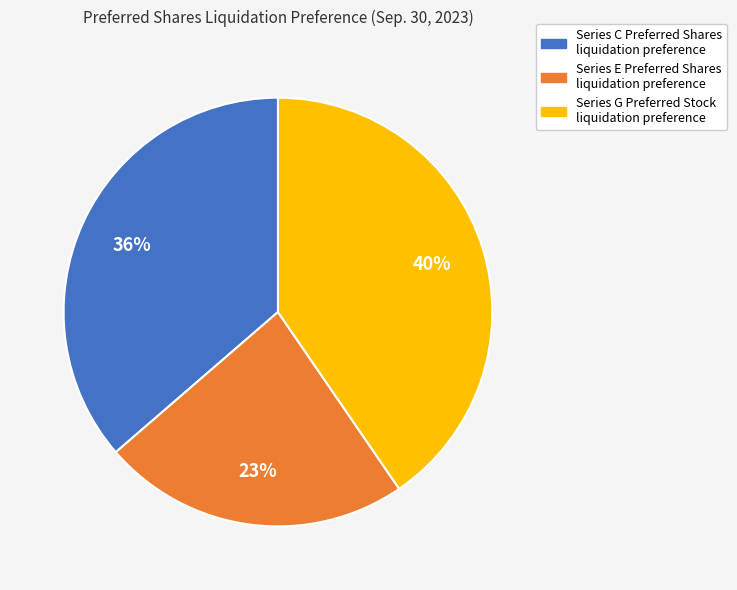

What is the ratio of the value at Series E Preferred Shares liquidation preference to the value at Series C Preferred Shares liquidation preference?

0.6